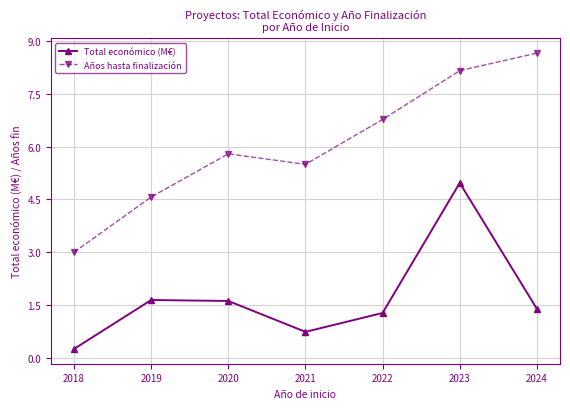

How many interior local peaks does the Años hasta finalización series have?

1